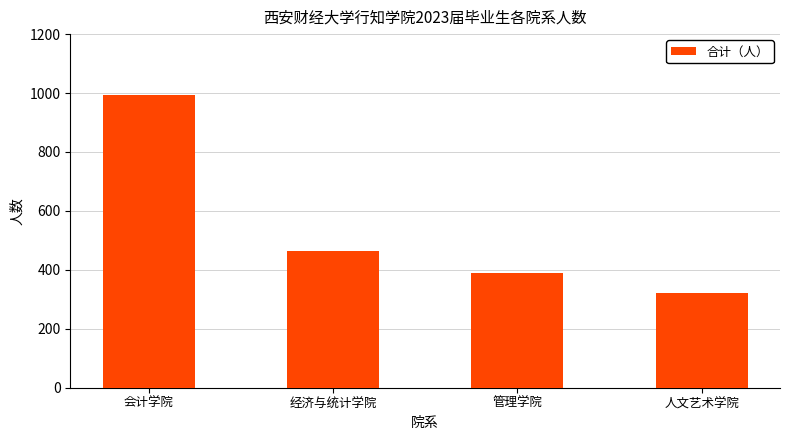

Between 管理学院 and 经济与统计学院, which is larger?

经济与统计学院